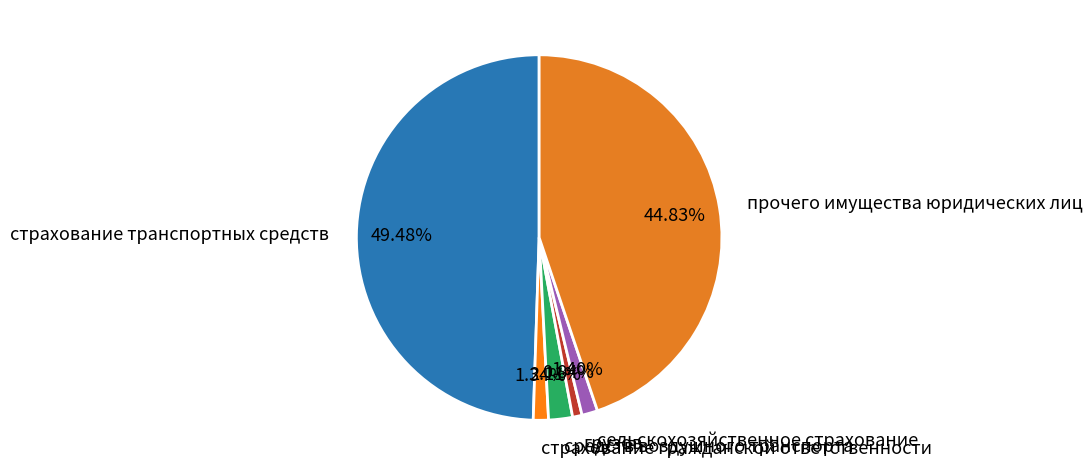

Is it true that страхование гражданской ответственности is 1% of the pie?

True